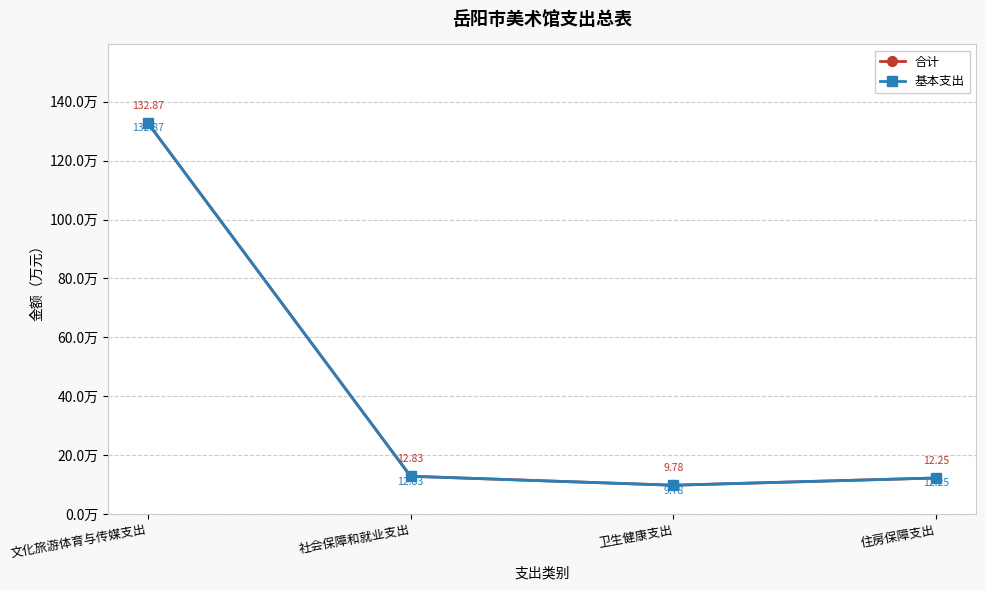

True or false: 基本支出 and 合计 cross at least once.

False